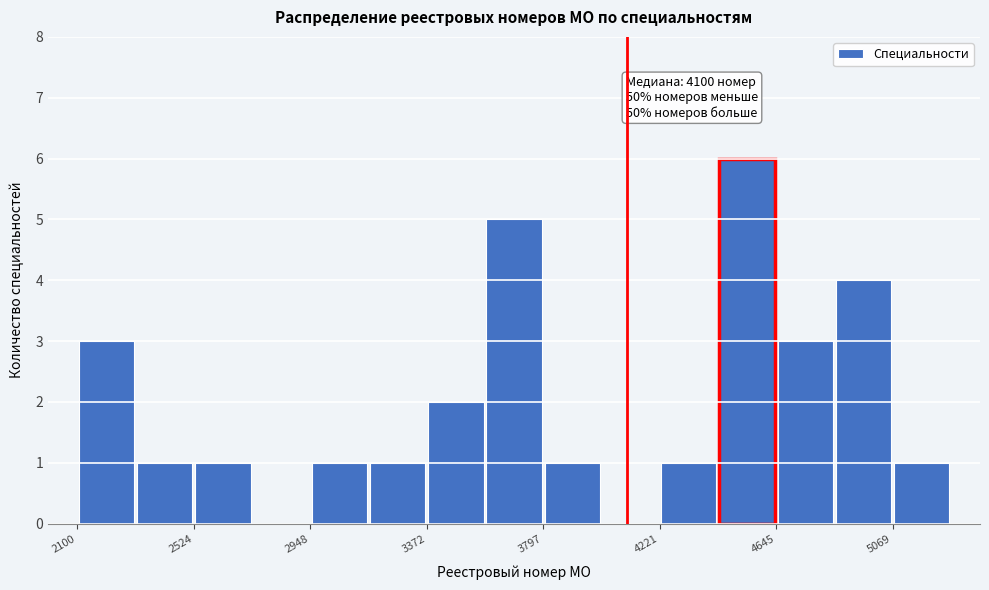

Which range on the x-axis has the tallest bar?

4450 to 4650